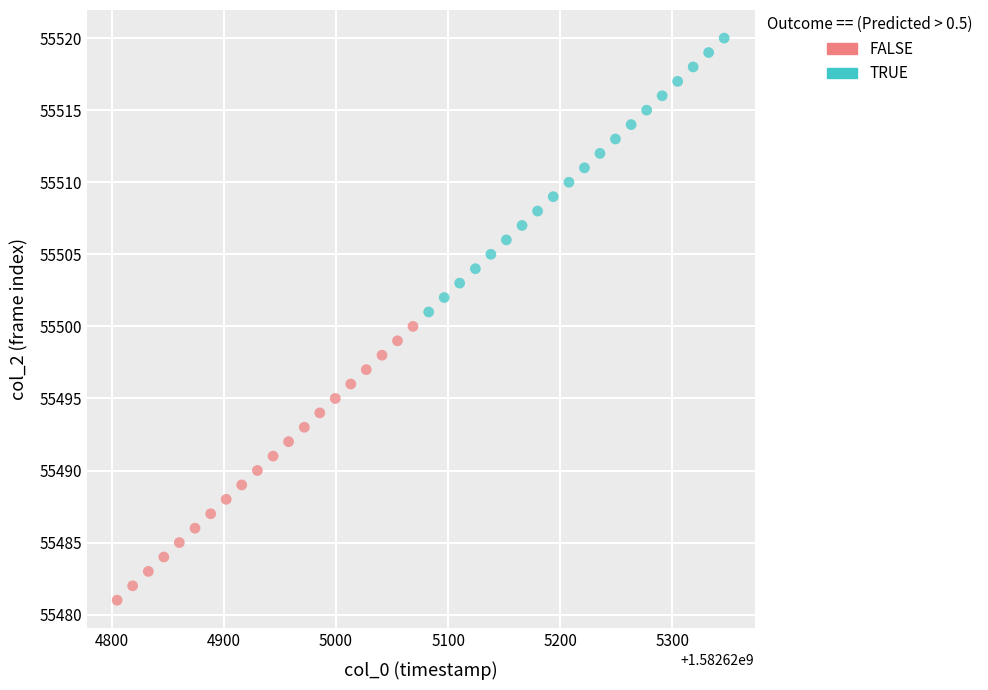

Which series reaches the maximum Y coordinate?

TRUE